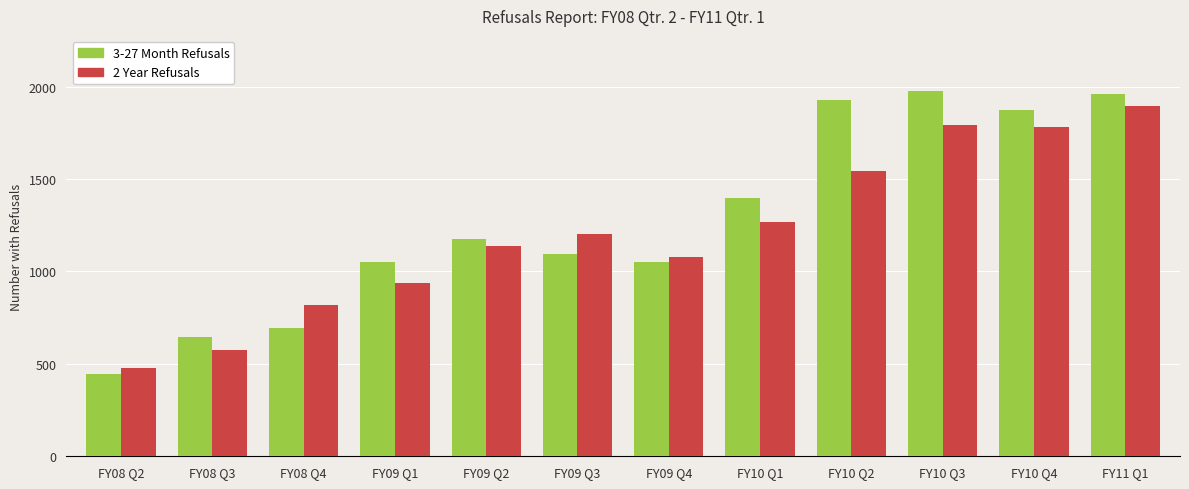

What is the sum of all 3-27 Month Refusals values?

15285